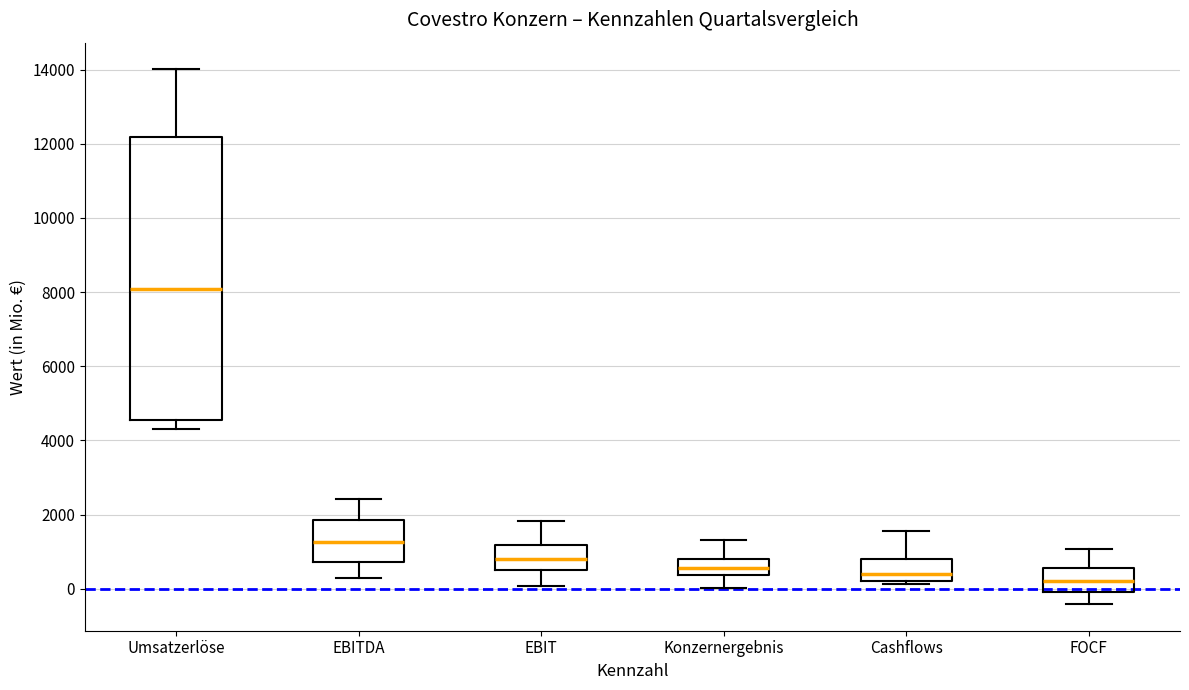

Reading left to right, transcribe this box plot: for each box, give where its median line is, the range the box spans, and where its two whiskers end, as read against the y-axis. The values are not printed on the chart, so give them approximately, as read against the axis.

Umsatzerlöse: median 8000, box 4600 to 12200, whiskers 4400 to 14000
EBITDA: median 1200, box 800 to 1800, whiskers 400 to 2400
EBIT: median 800, box 600 to 1200, whiskers 0 to 1800
Konzernergebnis: median 600, box 400 to 800, whiskers 0 to 1400
Cashflows: median 400, box 200 to 800, whiskers 200 (just below the box's lower edge) to 1600
FOCF: median 200, box 0 to 600, whiskers -400 to 1000